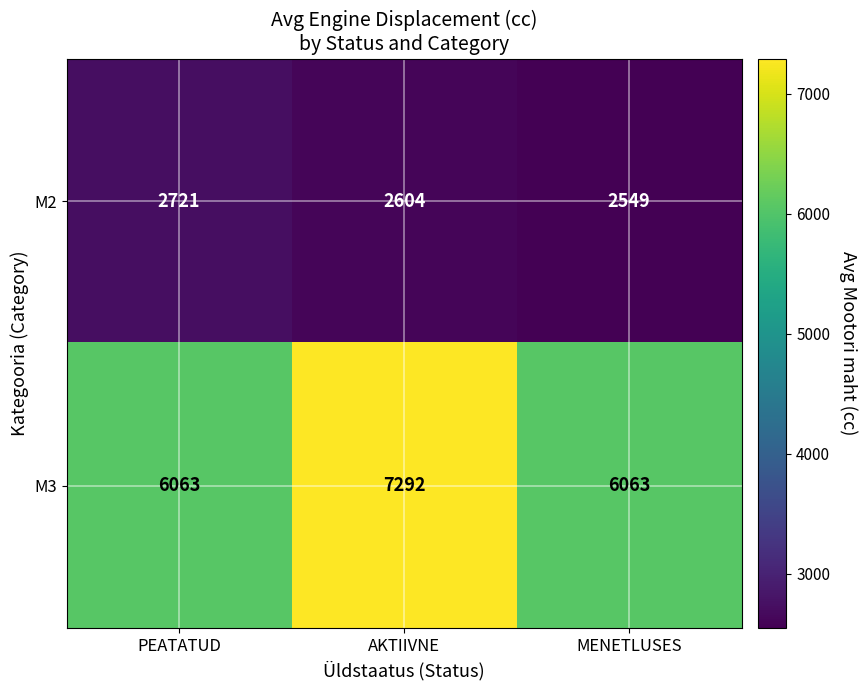

Reading left to right, extract all data points from this chart.

M2: 2721	2604	2549
M3: 6063	7292	6063